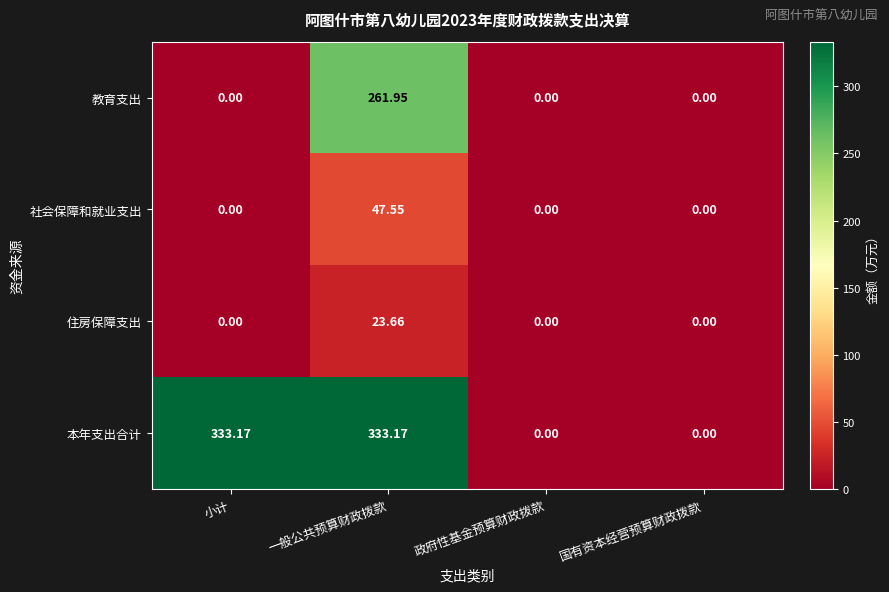

Where does the 本年支出合计 series first go above 333?

小计